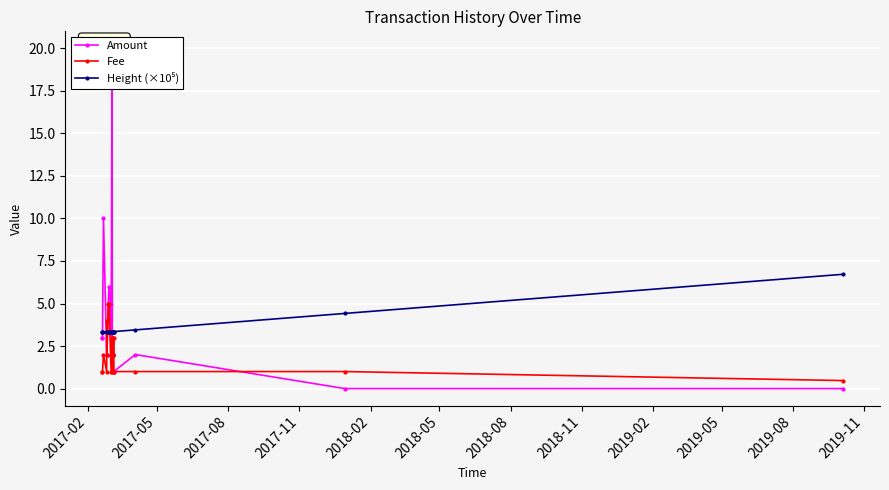

What is the maximum value for Fee?

5.0